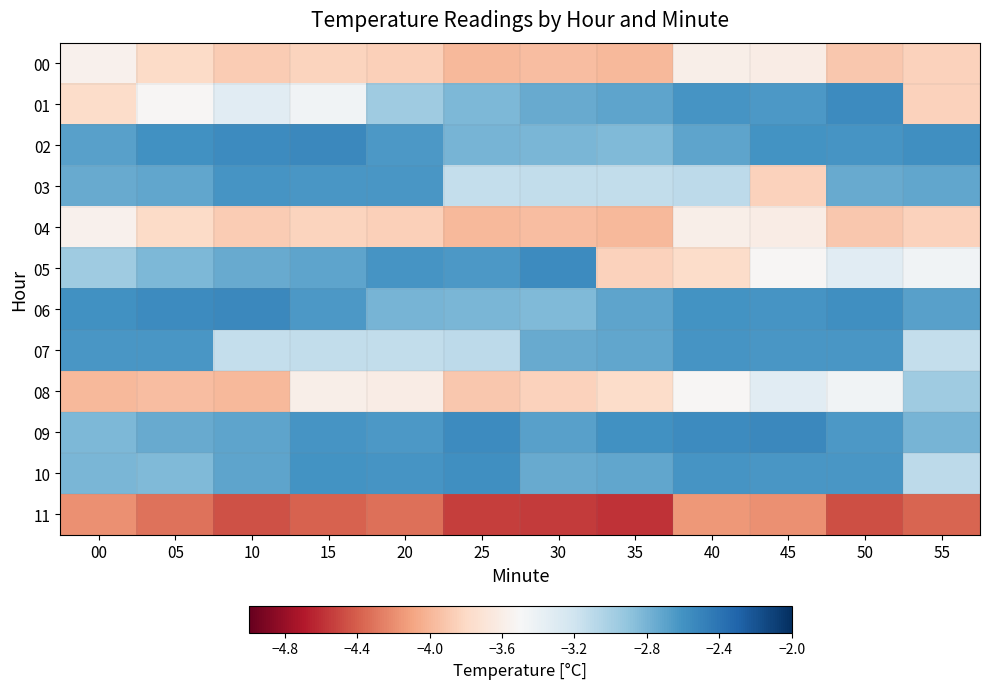

At 45, list the series in order from largest to smallest.

09, 02, 06, 07, 10, 01, 08, 05, 00, 04, 03, 11